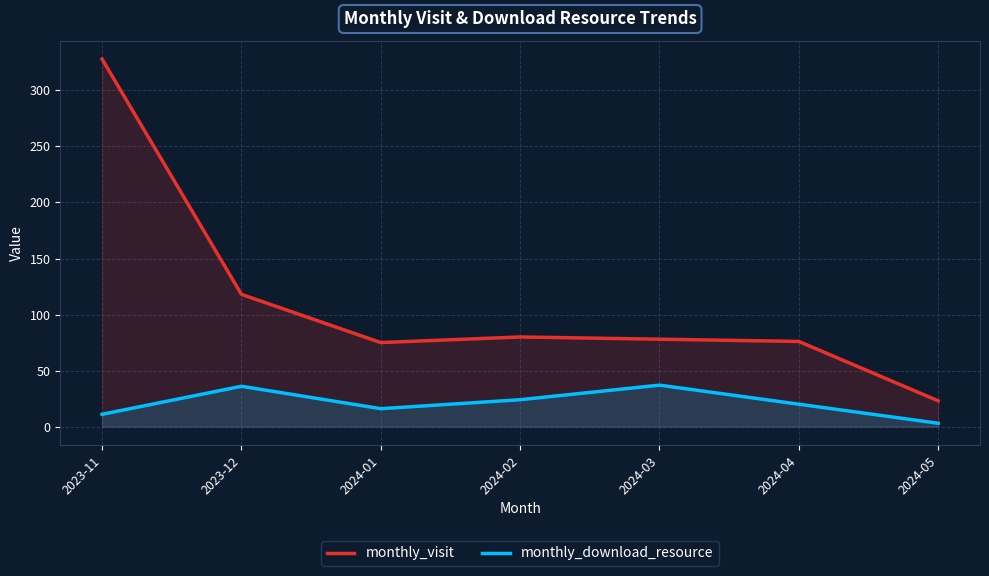

What are all the series names shown in the legend?

monthly_visit, monthly_download_resource